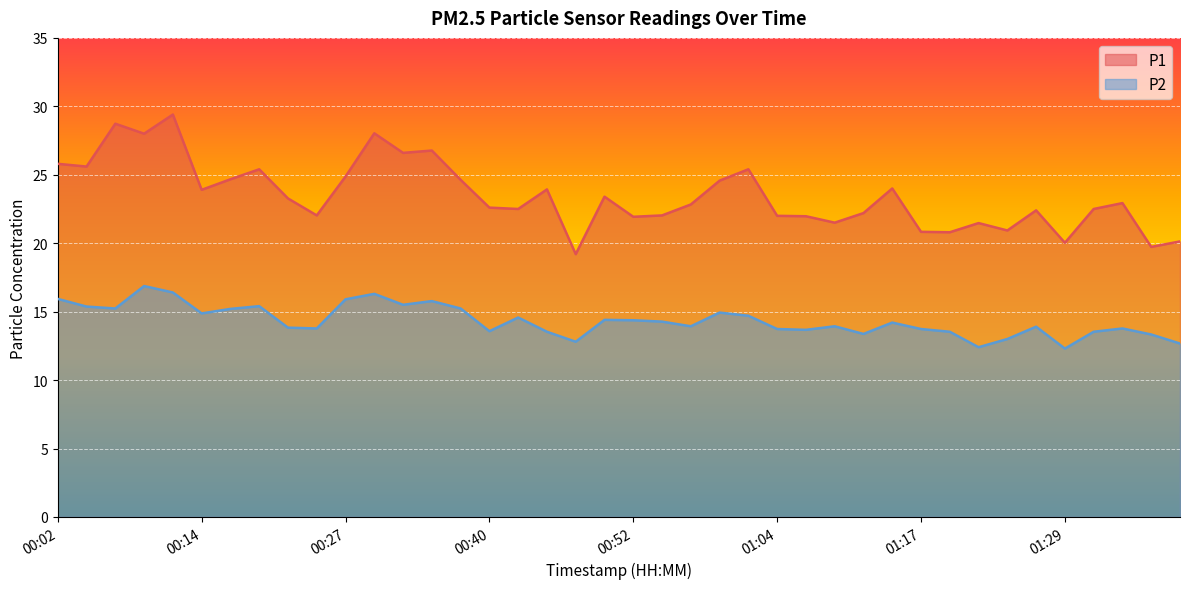

Is it true that P1 equals 10.5 at 00:37?

False